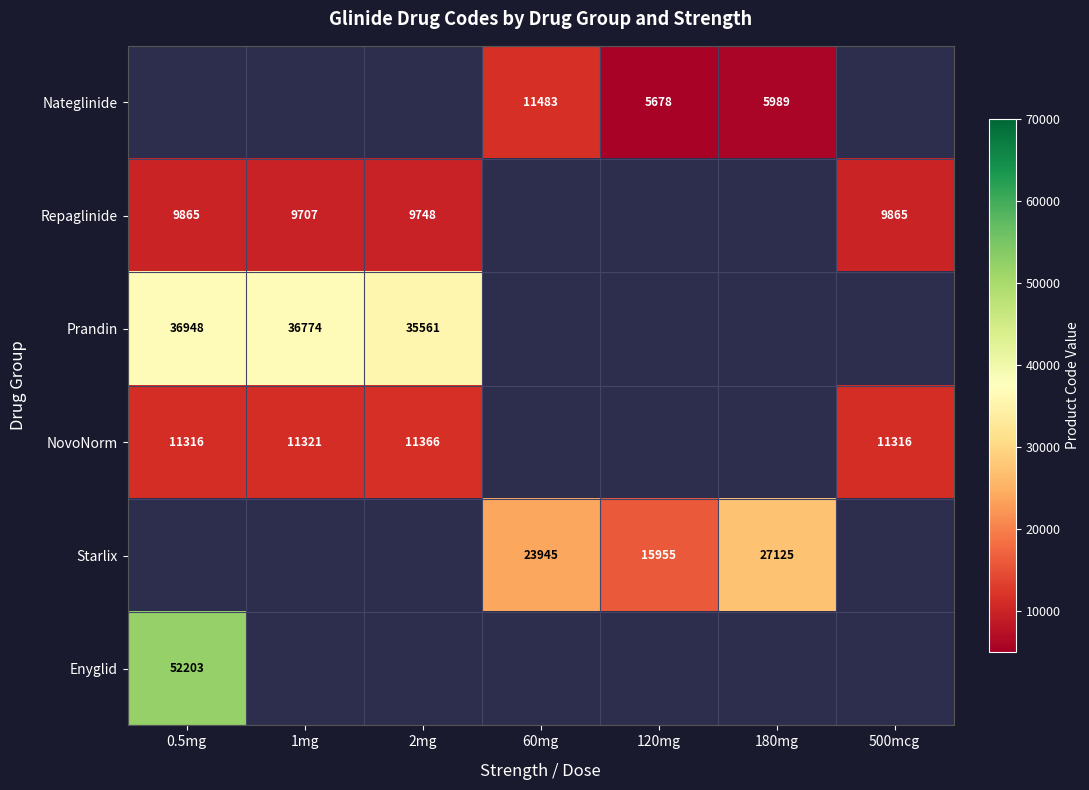

Is it true that Repaglinide equals 9748 at 2mg?

True